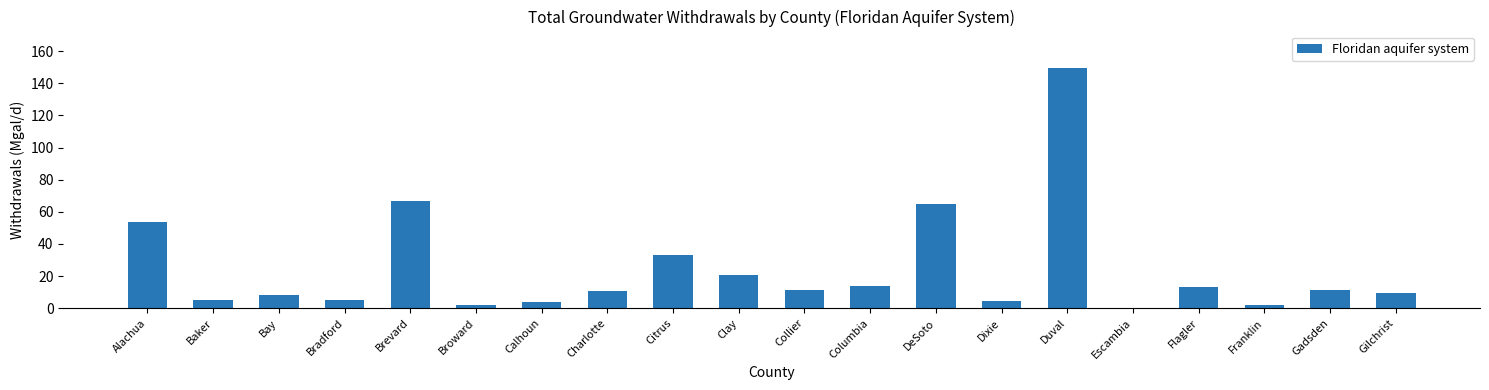

What is the sum of the values at Bradford and Flagler?

18.5